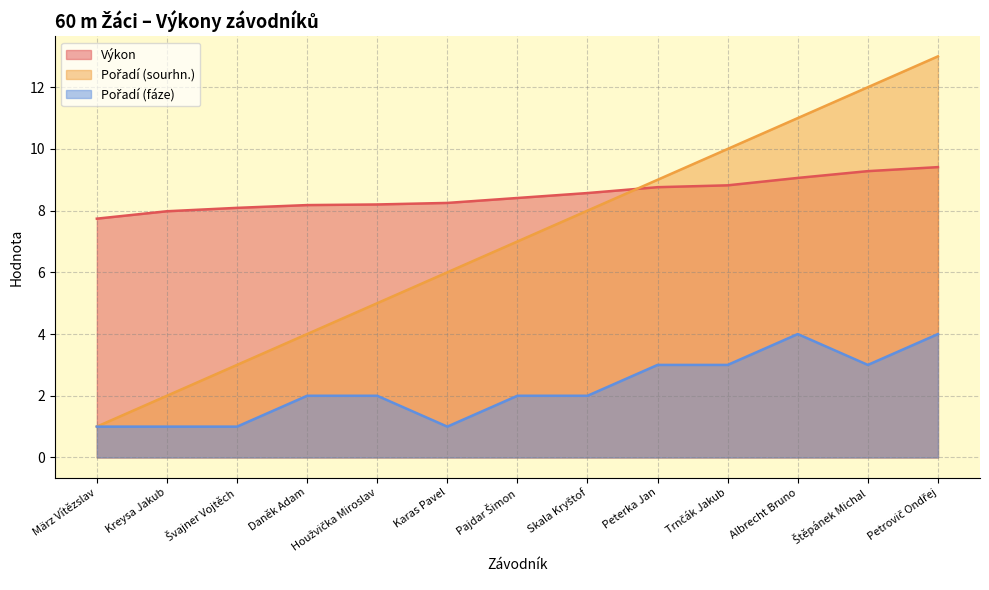

Where does the Pořadí (fáze) series first go above 2?

Peterka Jan